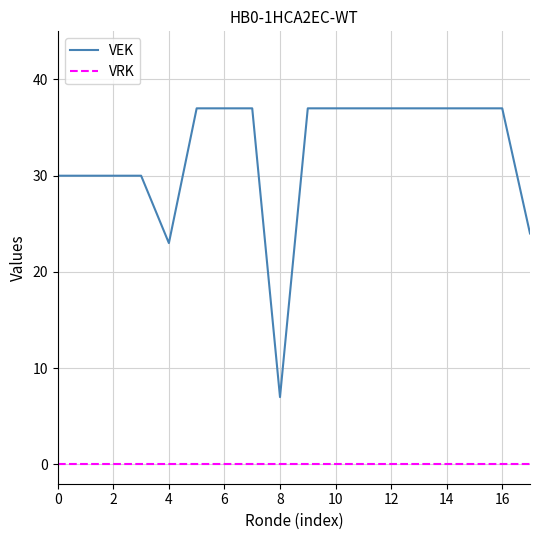

List the series in order of their peak value, highest first.

VEK, VRK